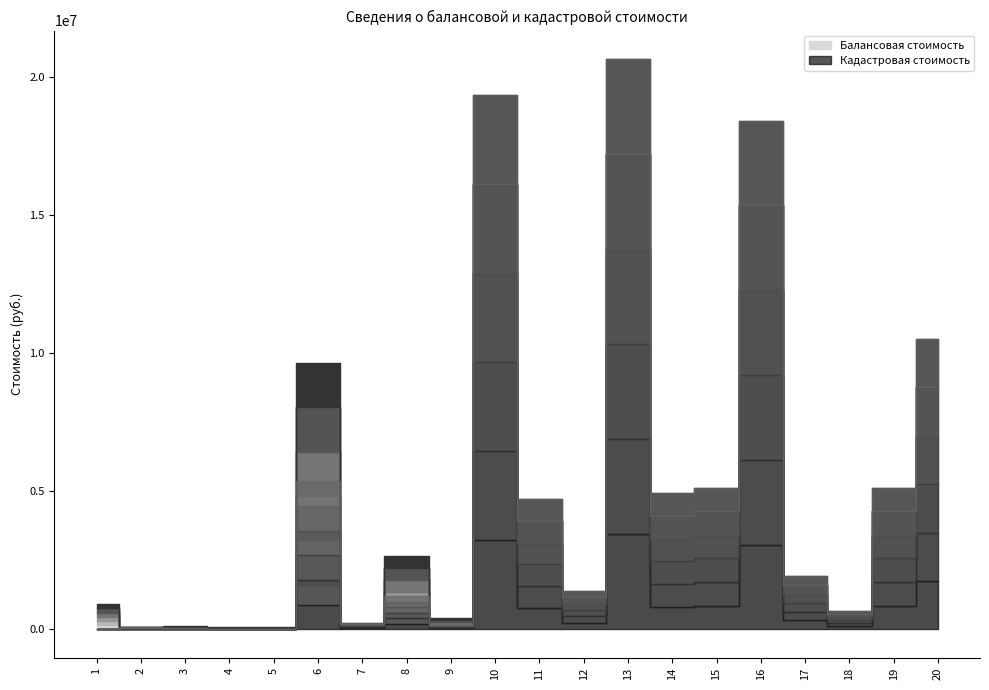

What are all the series names shown in the legend?

Балансовая стоимость, Кадастровая стоимость